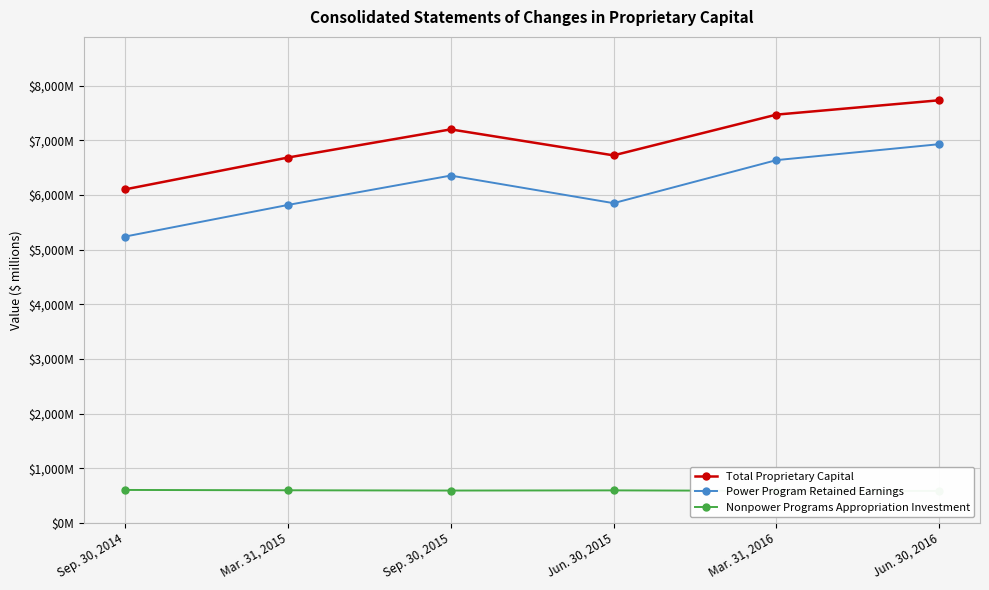

True or false: Nonpower Programs Appropriation Investment has a value of 585 at Mar. 31, 2016.

True